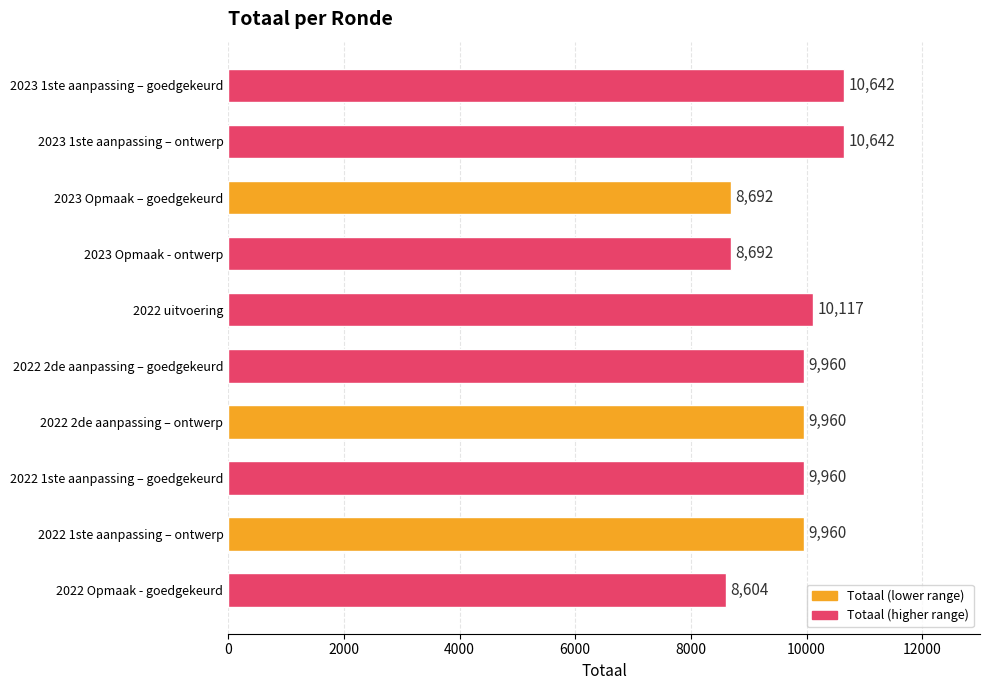

What is the minimum value shown in the chart?

8604